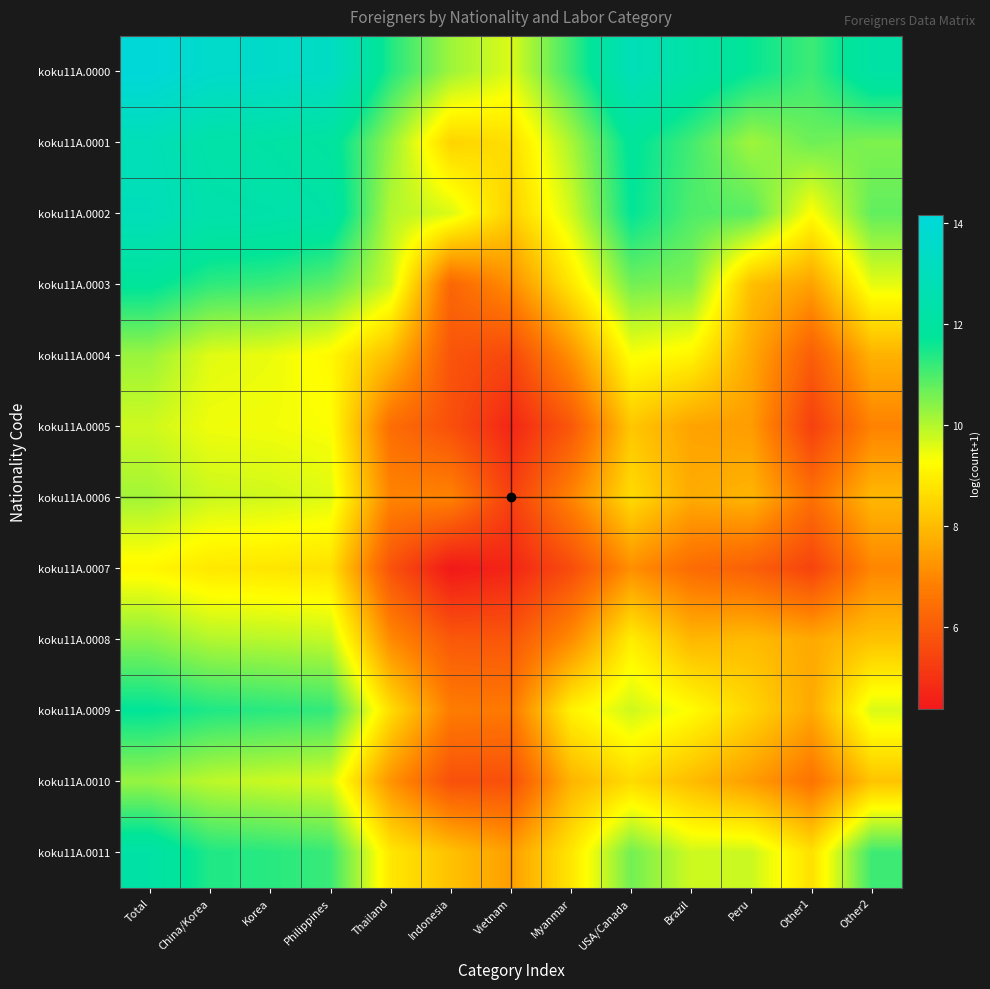

Which series has the largest total across all categories?

koku11A.0000